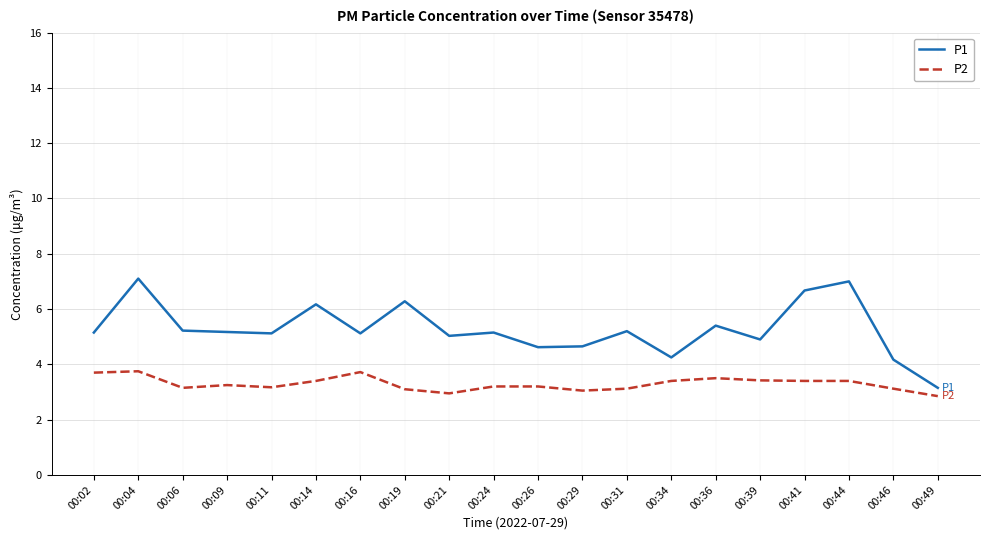

Which series has the widest spread of values?

P1